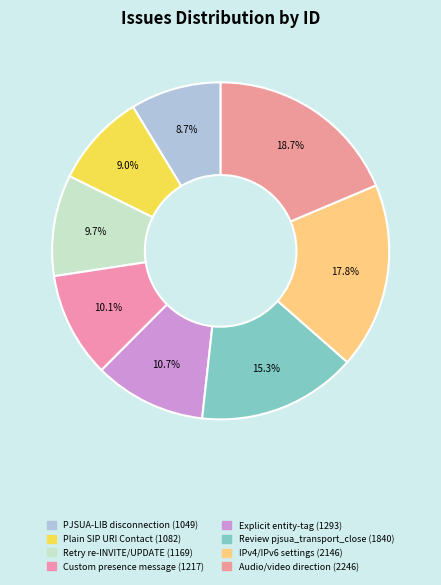

How many slices are in this pie chart?

8